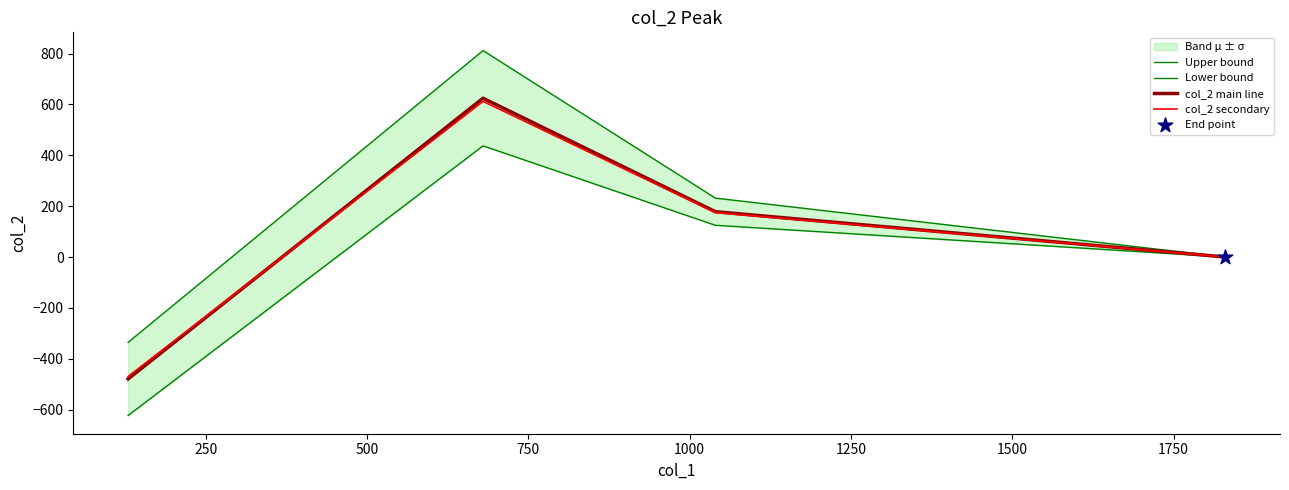

Which series has the largest Y range (max minus min)?

Upper bound